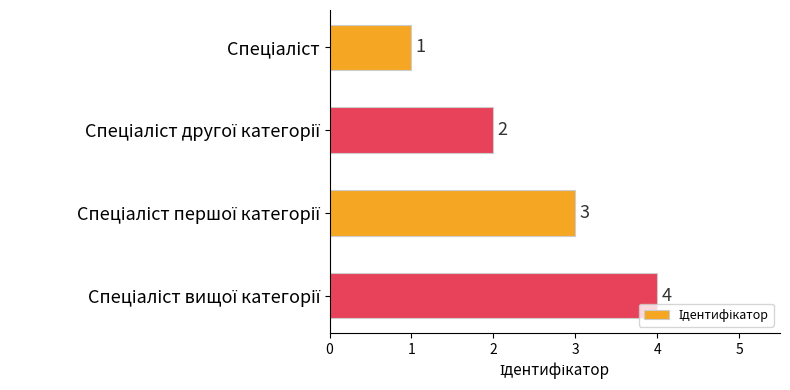

How many series are shown in this chart?

1